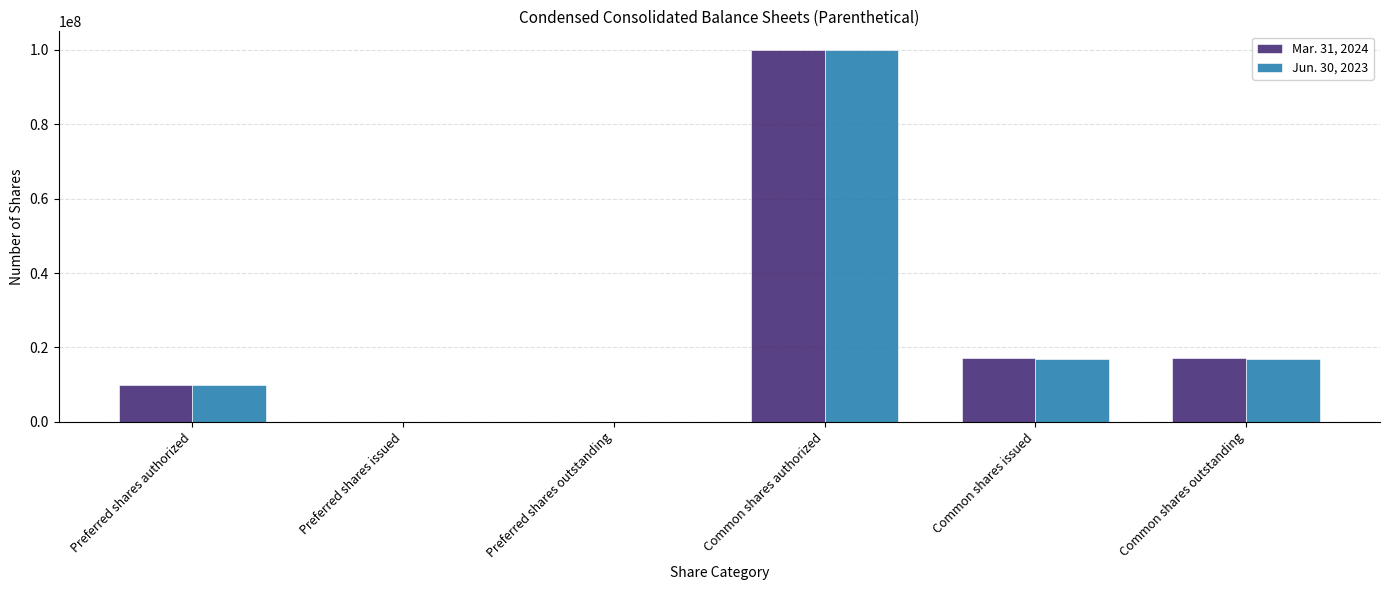

What is the sum of the Mar. 31, 2024 values at Preferred shares outstanding and Common shares outstanding?

17048704